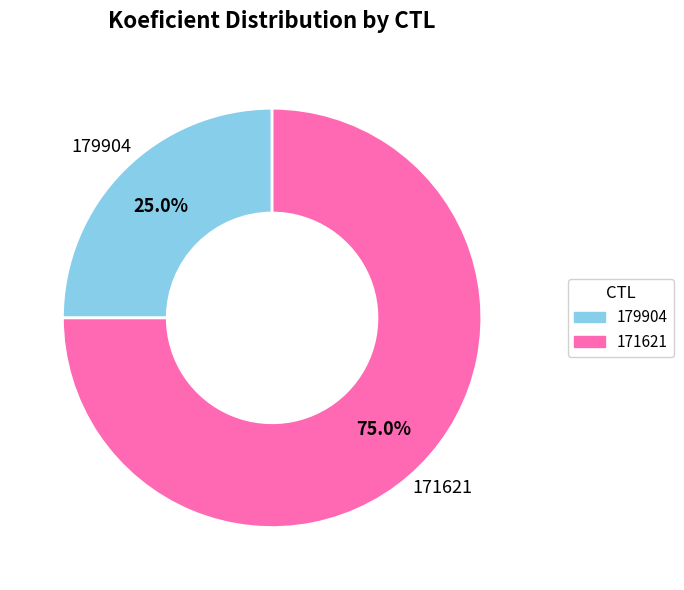

Does any single category account for the majority?

Yes